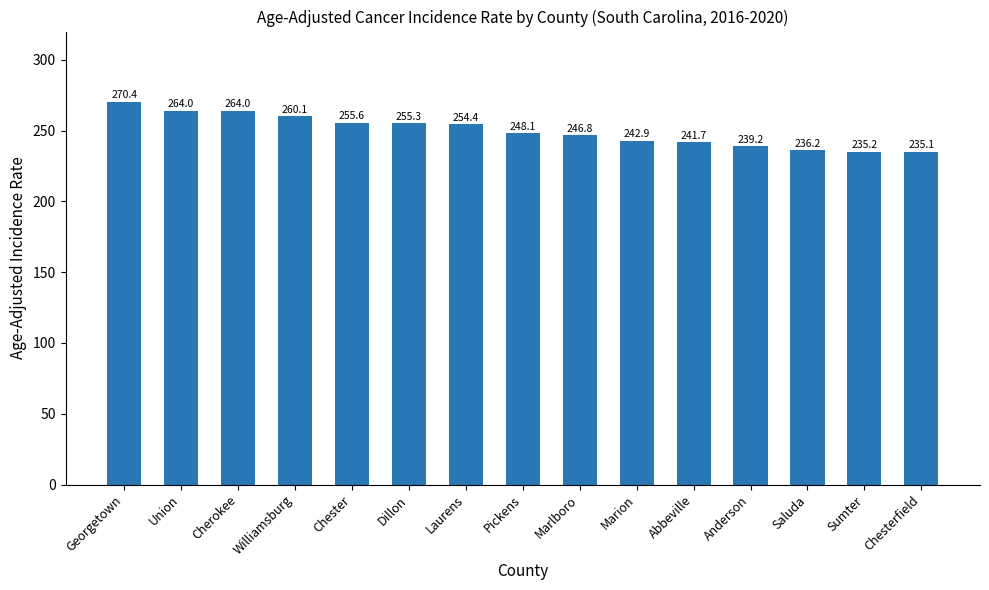

What is the change in value from Cherokee to Abbeville?

-22.3